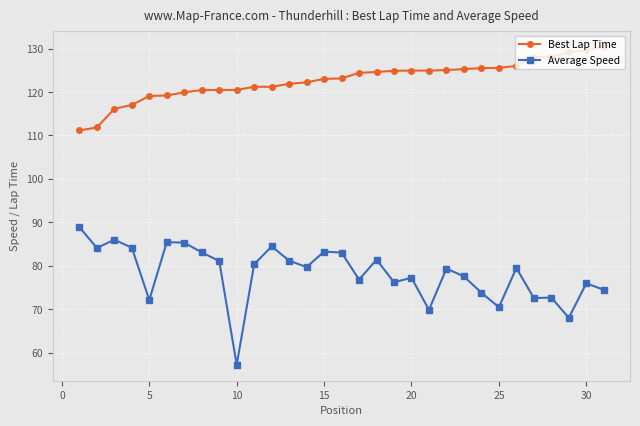

What is the average value of the Best Lap Time series?

122.8